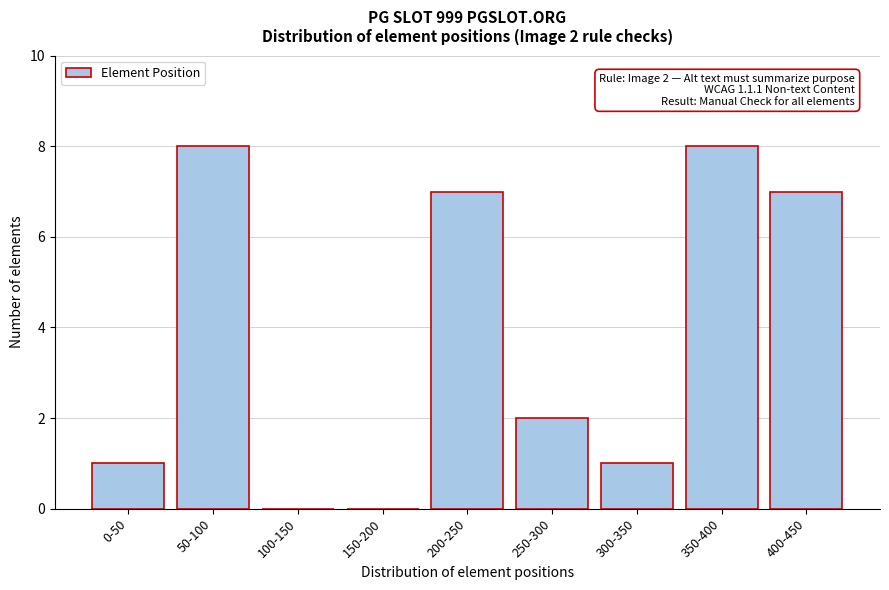

Reading left to right, what are all the values shown in this chart?

0-50=1	50-100=8	100-150=0	150-200=0	200-250=7	250-300=2	300-350=1	350-400=8	400-450=7